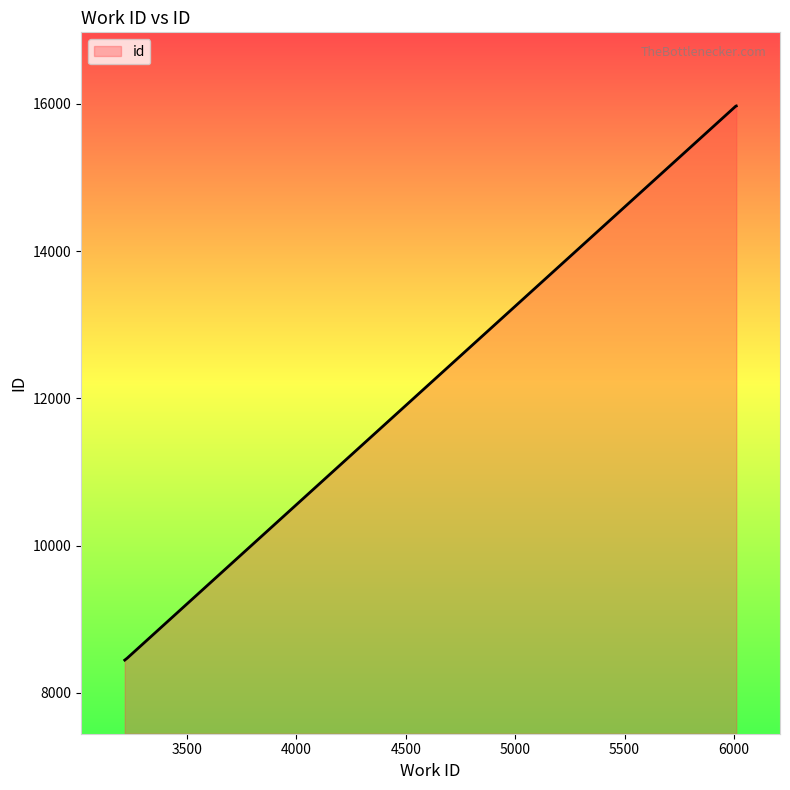

True or false: the data has more than 2 interior local peaks.

False